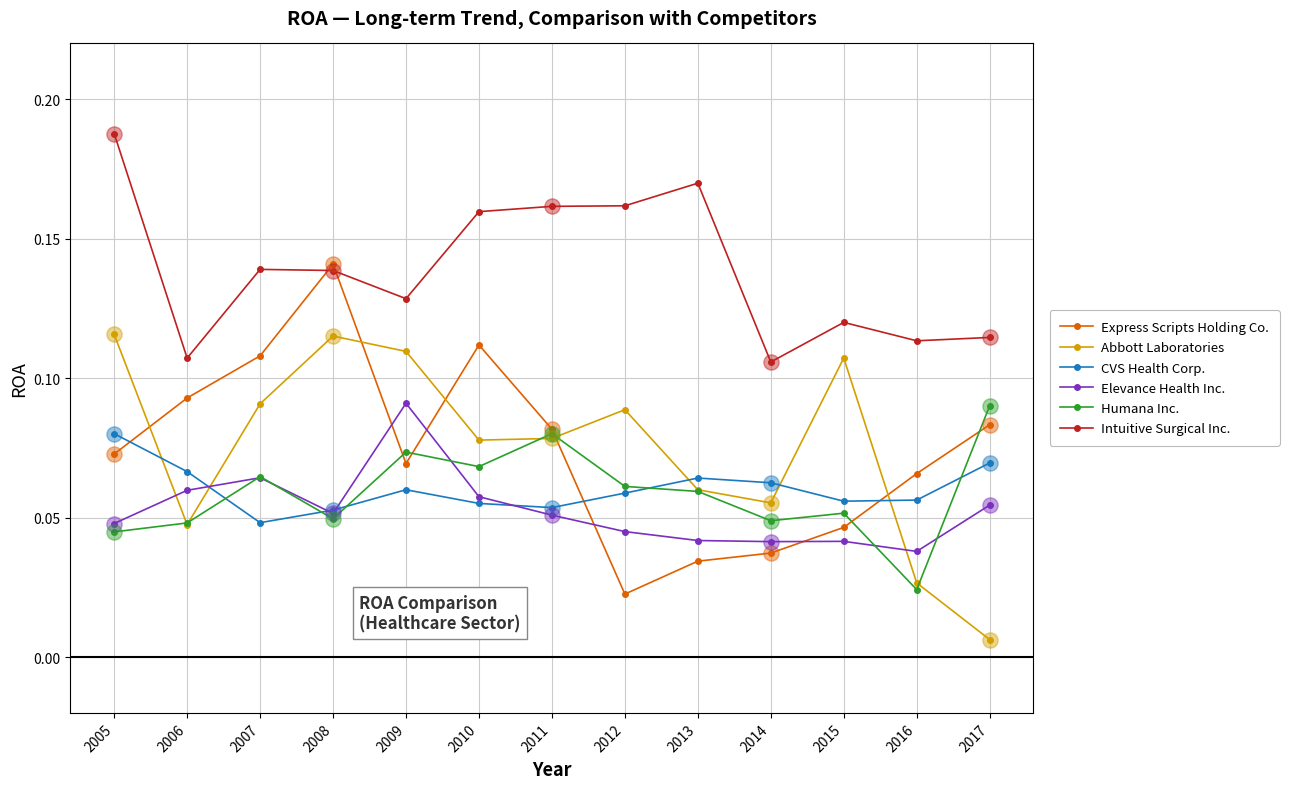

Is the value of Express Scripts Holding Co. at 2017 greater than the value of Abbott Laboratories at 2010?

Yes